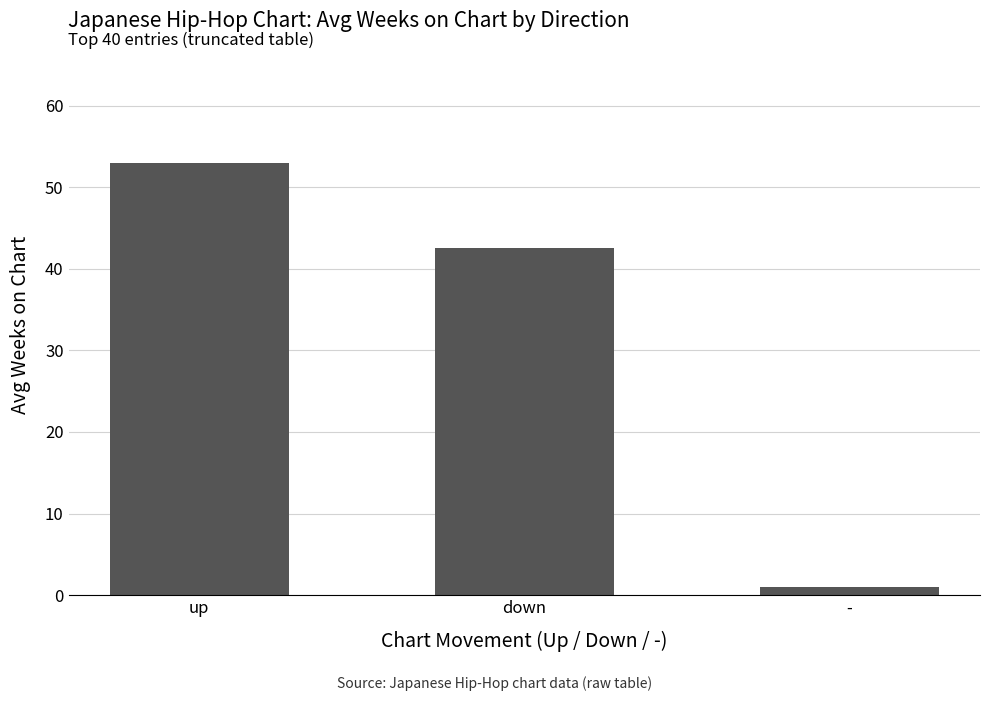

What position from the left is up?

1